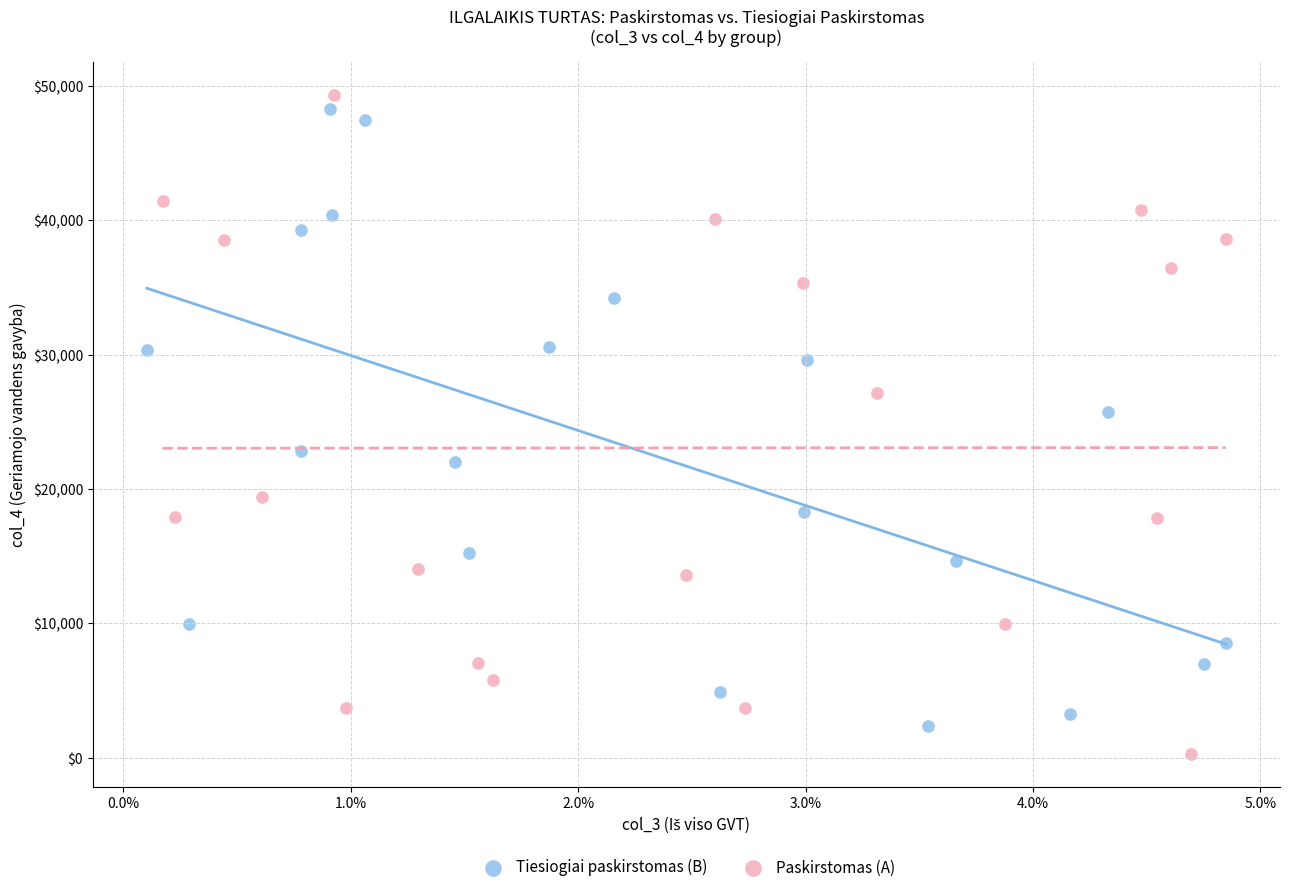

What are all the series names shown in the legend?

Tiesiogiai paskirstomas (B), Paskirstomas (A)